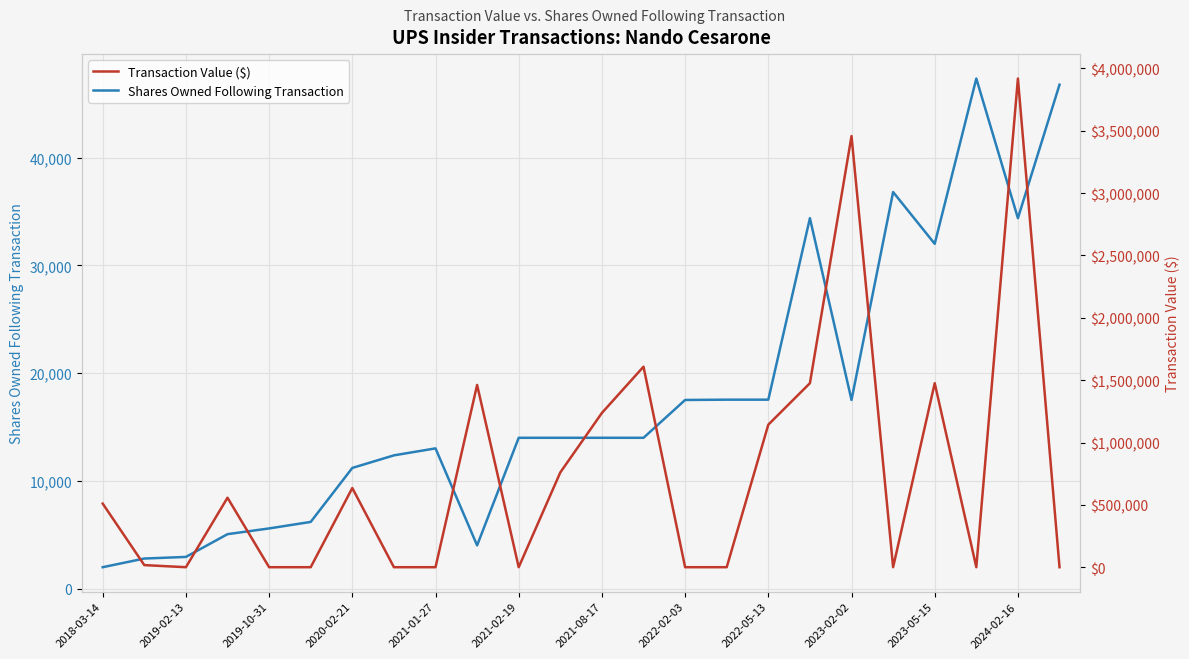

Is it true that Transaction Value ($) equals 2049065 at 15?

False